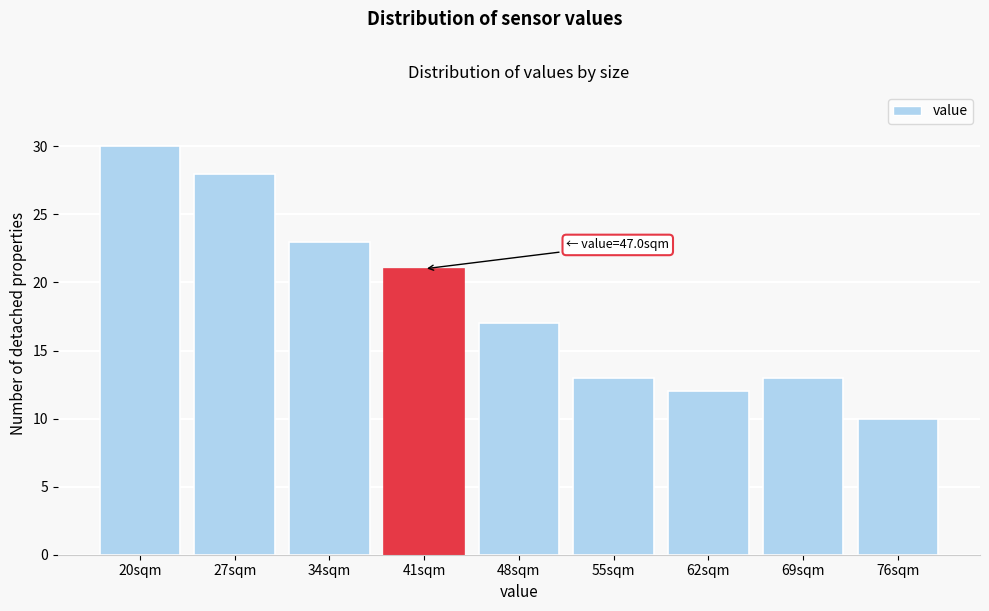

Reading right to left, list all the values displayed in this chart.

10	13	12	13	17	21	23	28	30